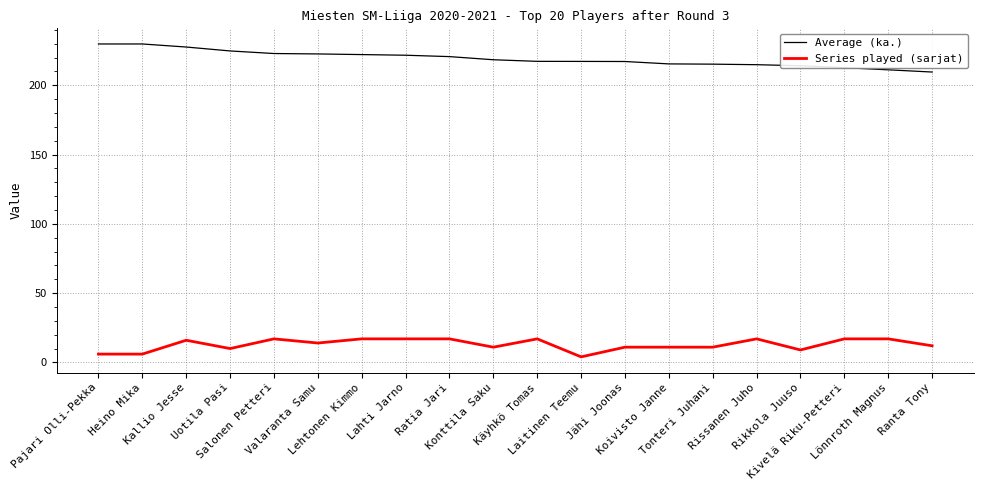

Is the value of Series played (sarjat) at Lönnroth Magnus greater than the value of Average (ka.) at Kallio Jesse?

No